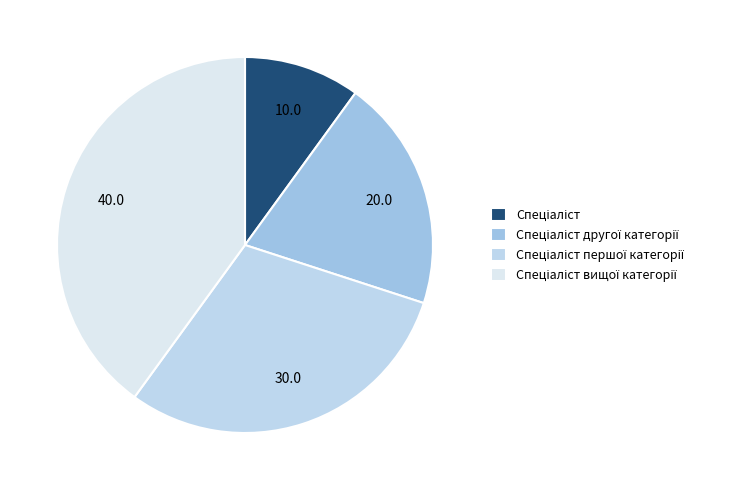

Combined, what portion of the pie is Спеціаліст другої категорії and Спеціаліст вищої категорії?

60.0%